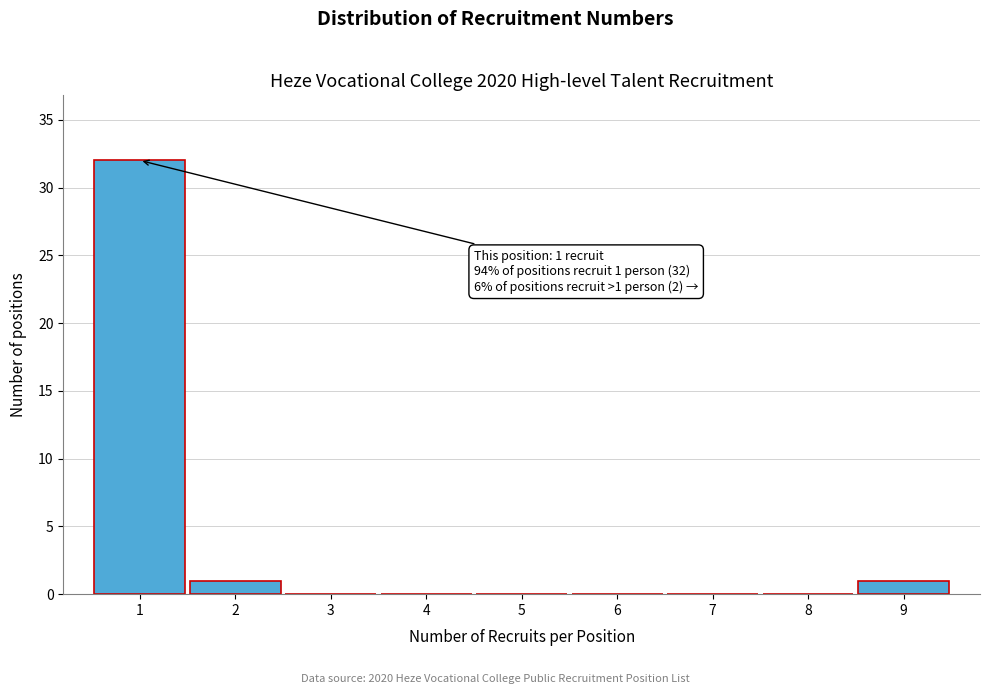

Which range on the x-axis has the tallest bar?

0.5 to 1.5